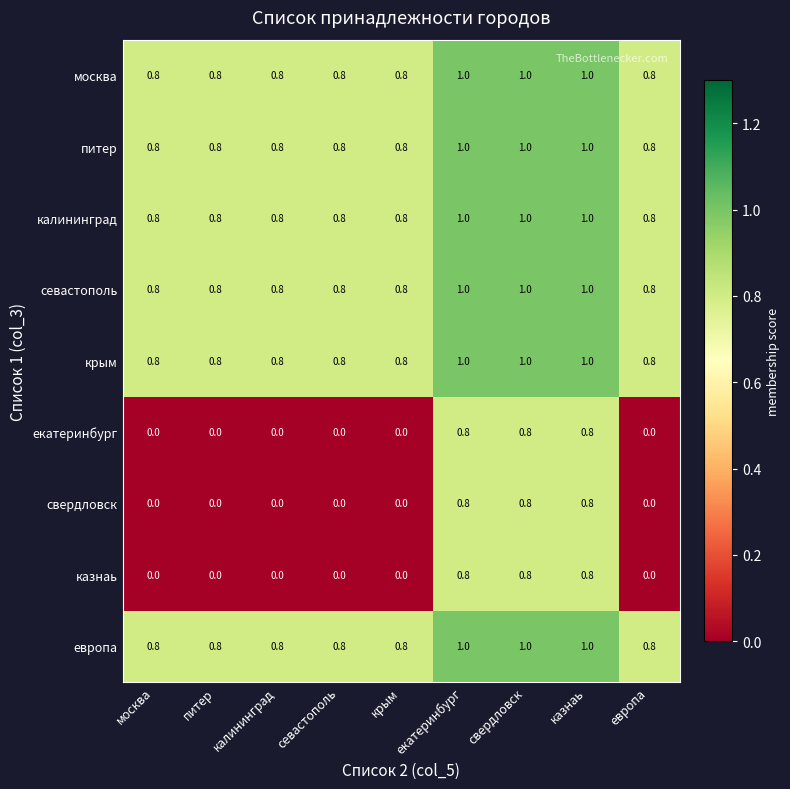

What is the difference between the highest and lowest values at севастополь?

0.8